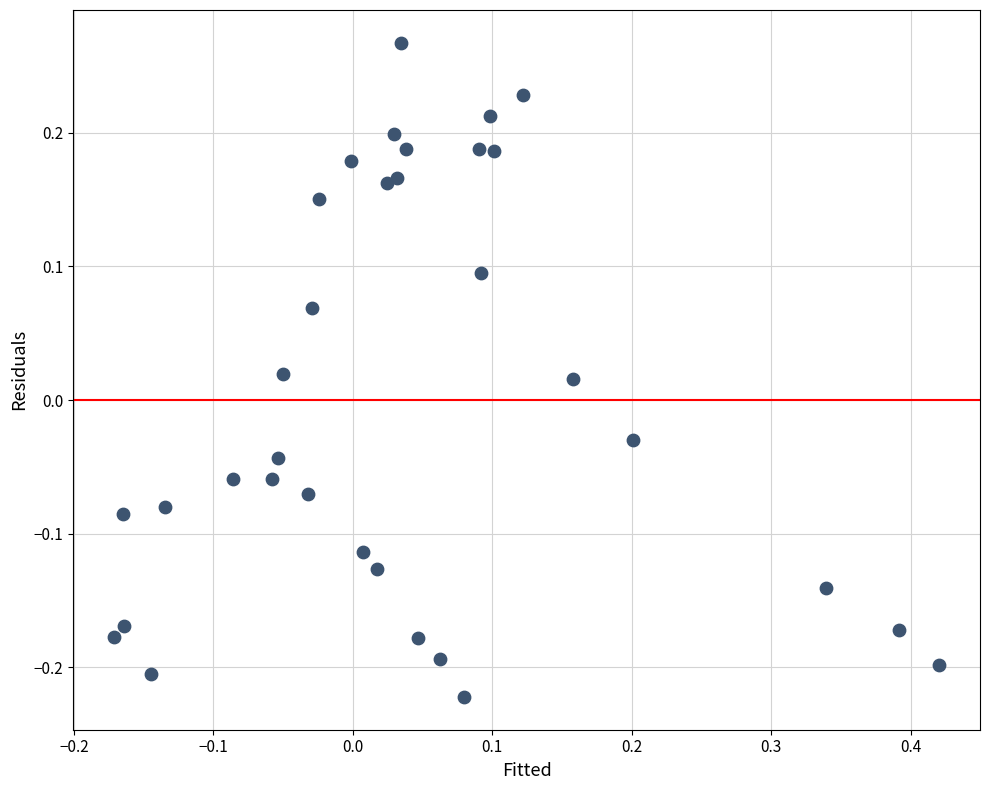

What is the range of X values (max minus min)?

0.6